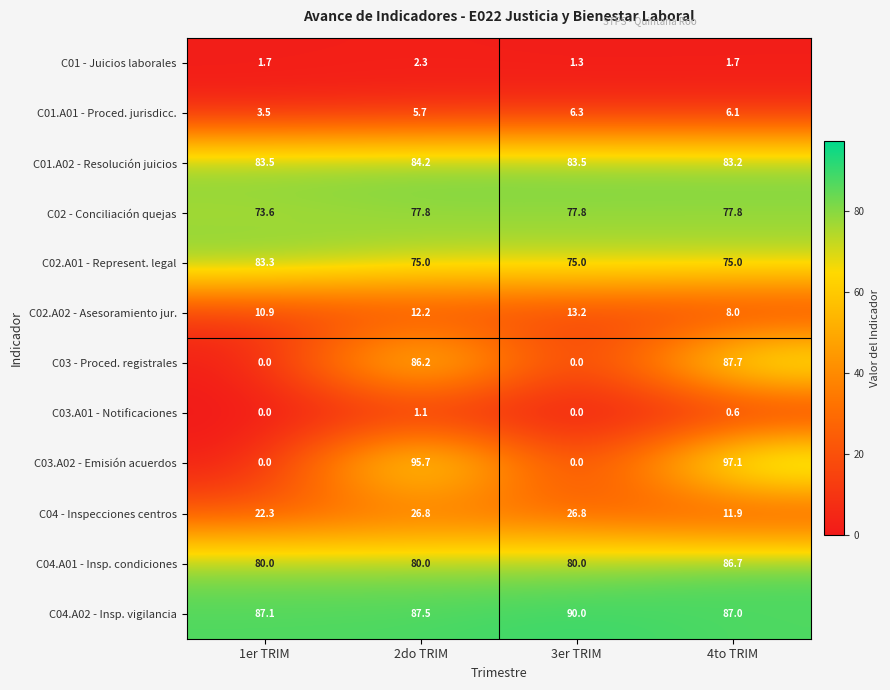

What is the average value of the C01 - Juicios laborales series?

1.8